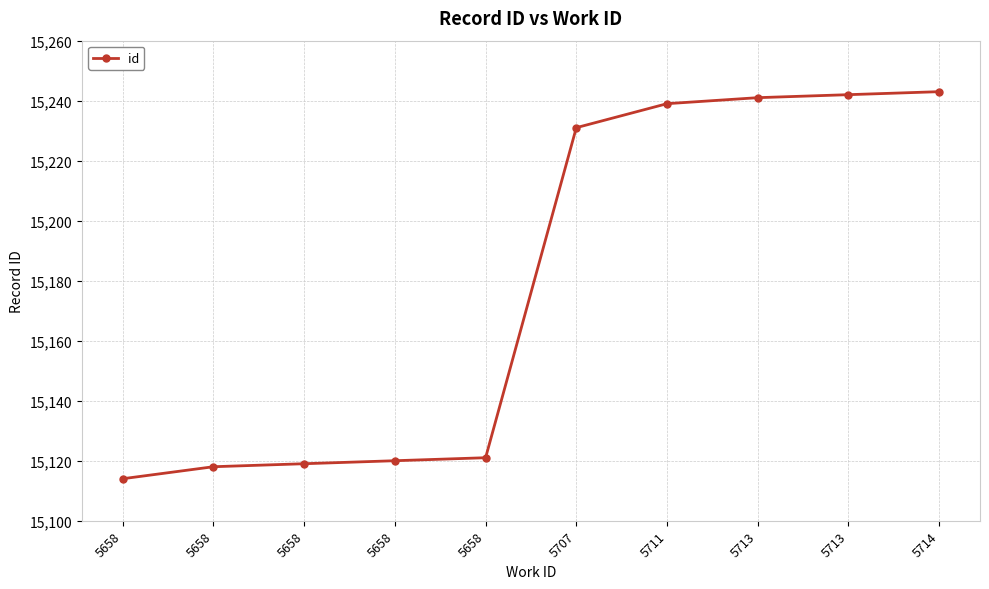

Reading right to left, extract all data points from this chart.

15243	15242	15241	15239	15231	15121	15120	15119	15118	15114